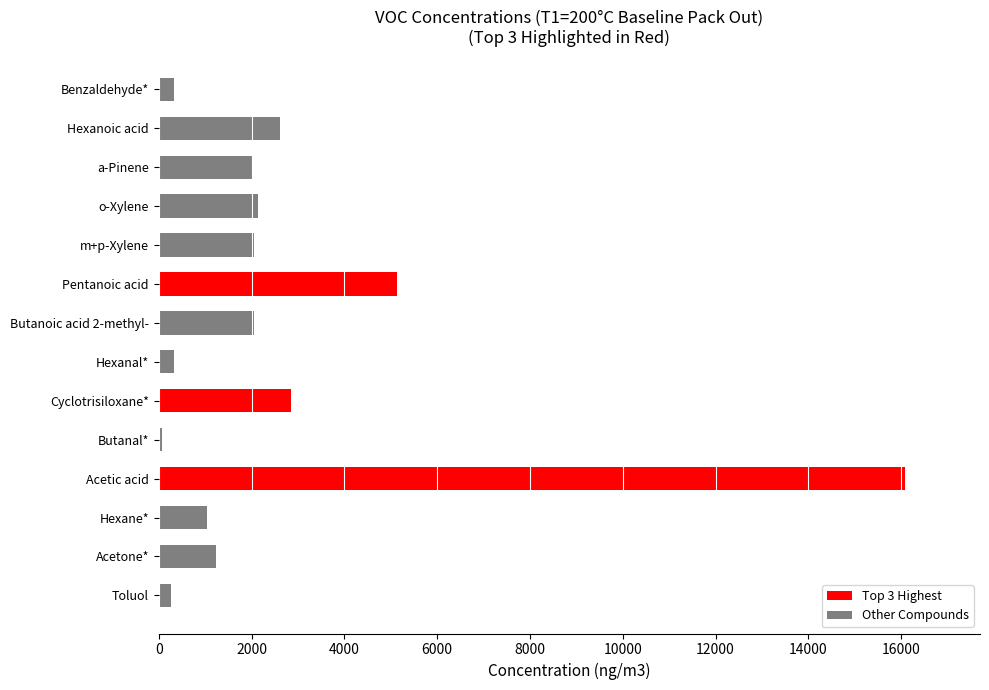

What is the difference between the maximum and second lowest values?

15825